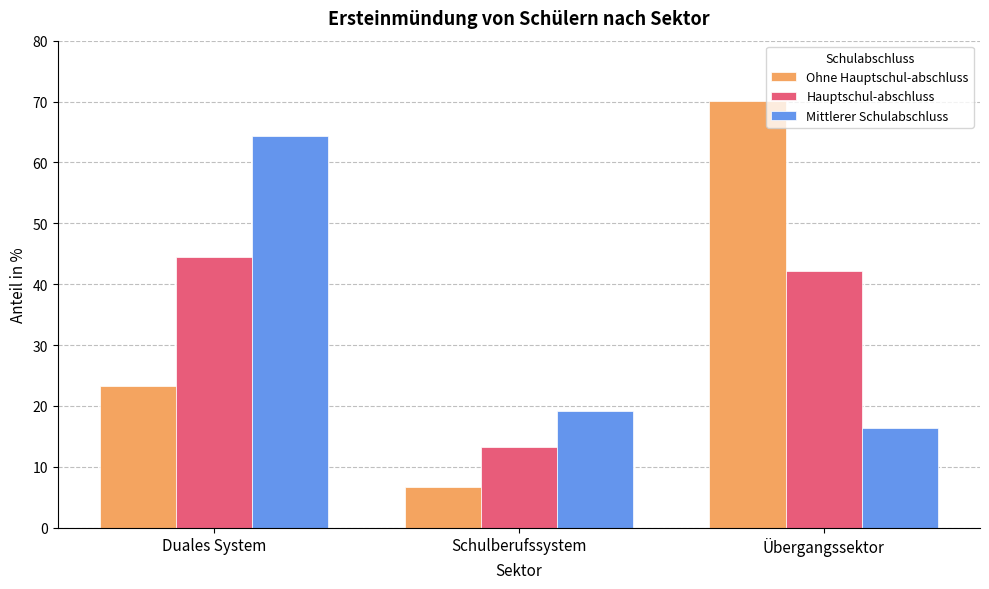

What position from the left is Schulberufssystem?

2